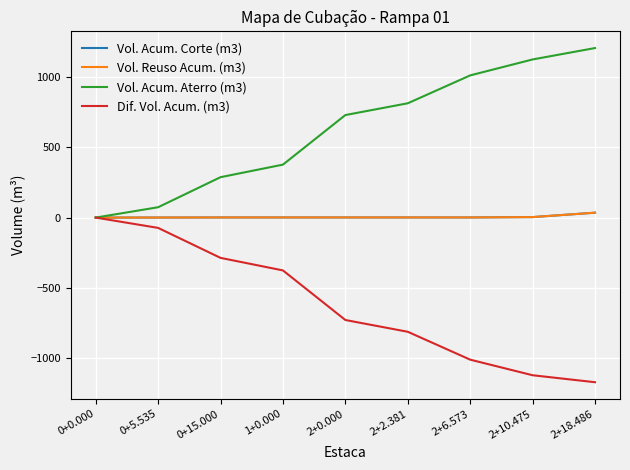

Does the chart have visible grid lines?

Yes